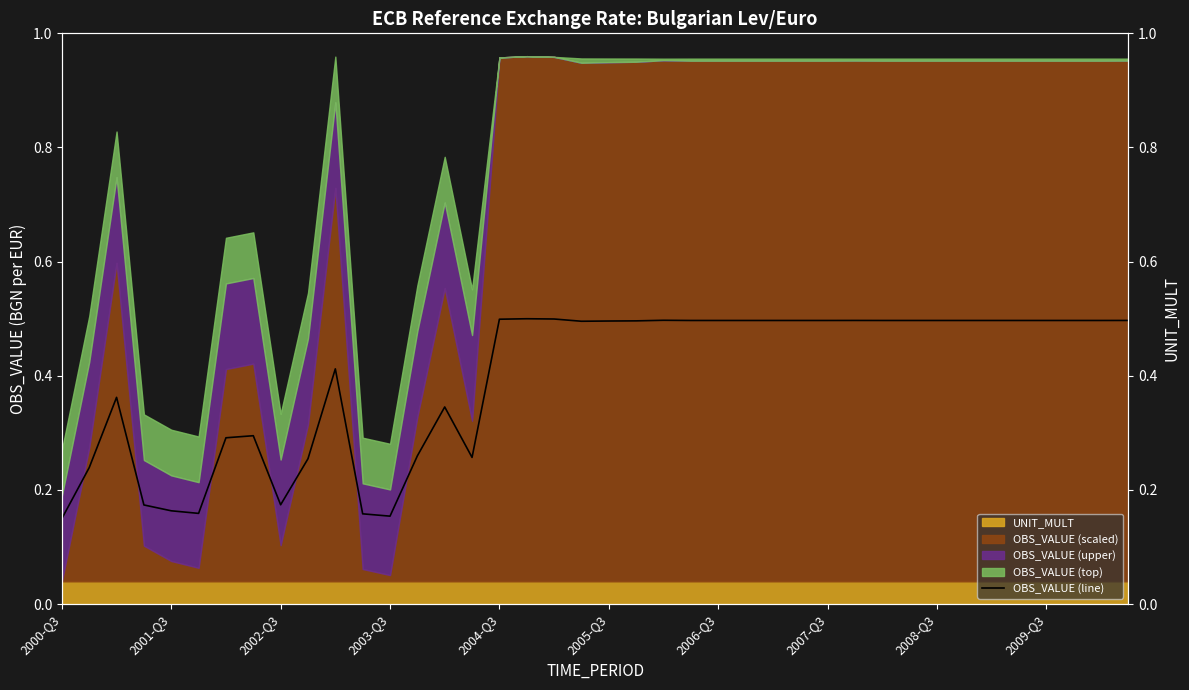

Count the values in the range 0 to 1.

40